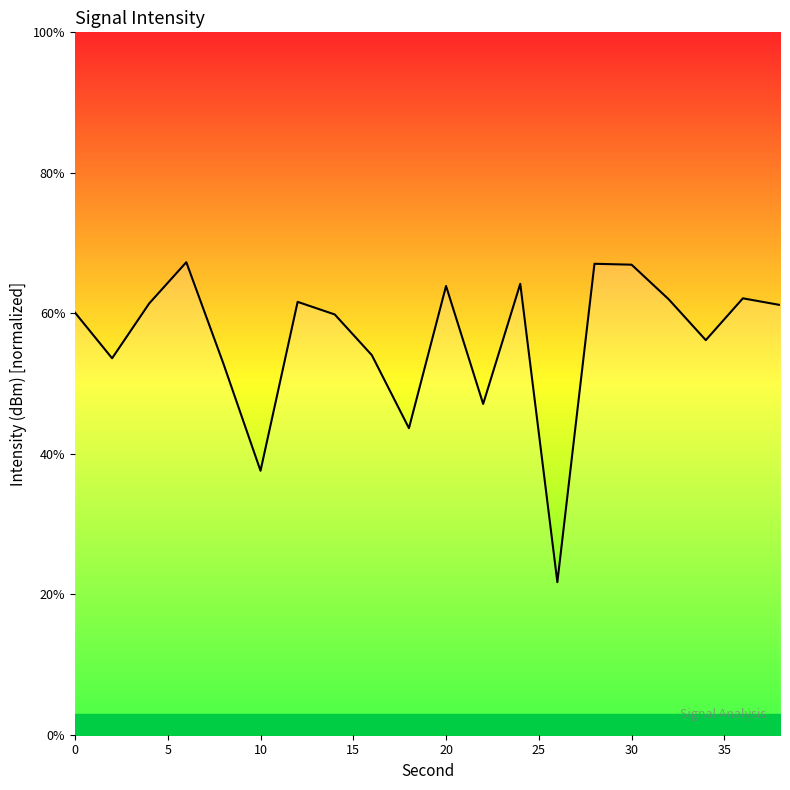

What is the maximum value shown in the chart?

67.3